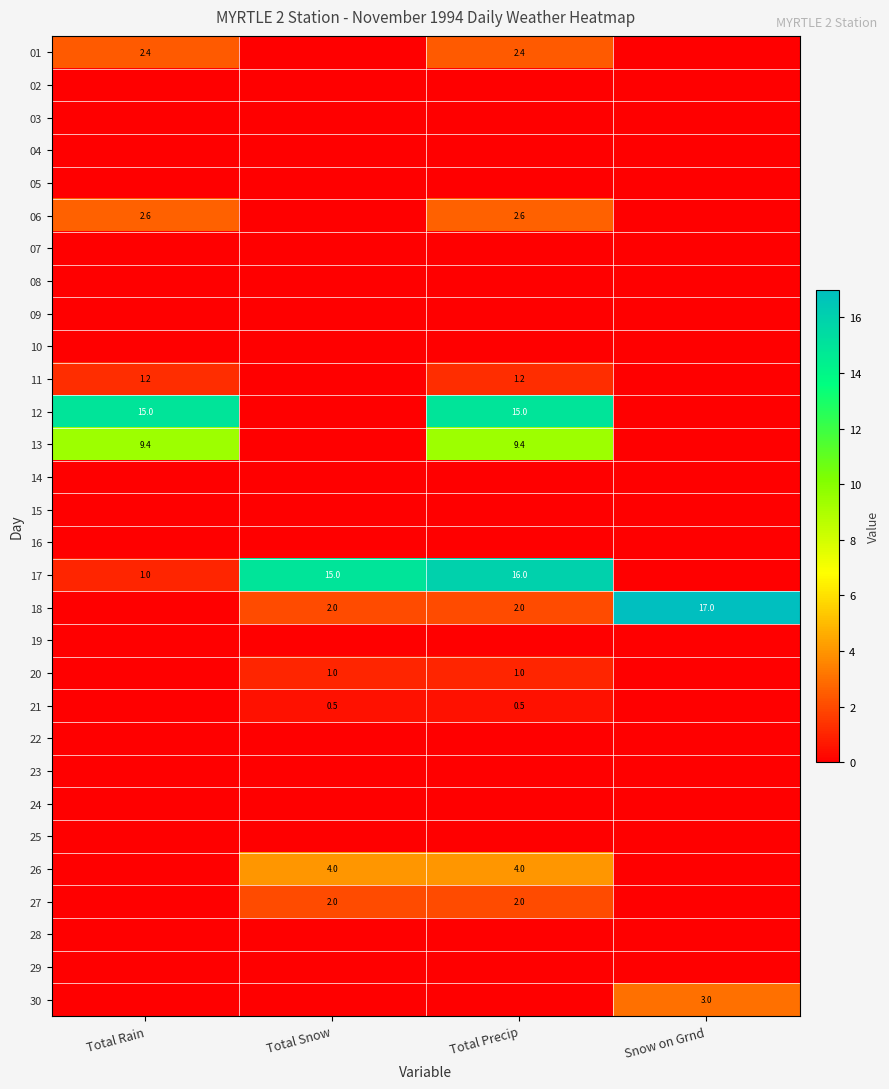

The 18 series shows 29.9 at Snow on Grnd. True or false?

False